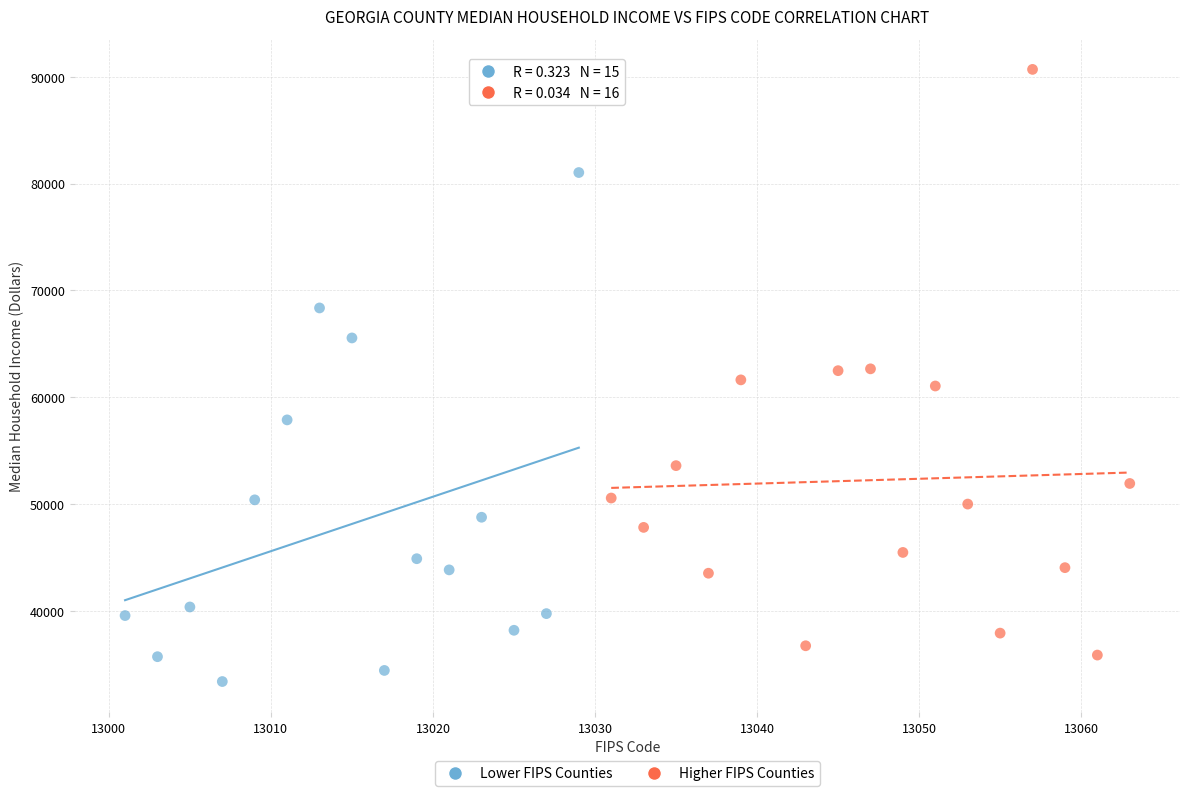

Which series has the largest Y range (max minus min)?

Higher FIPS Counties